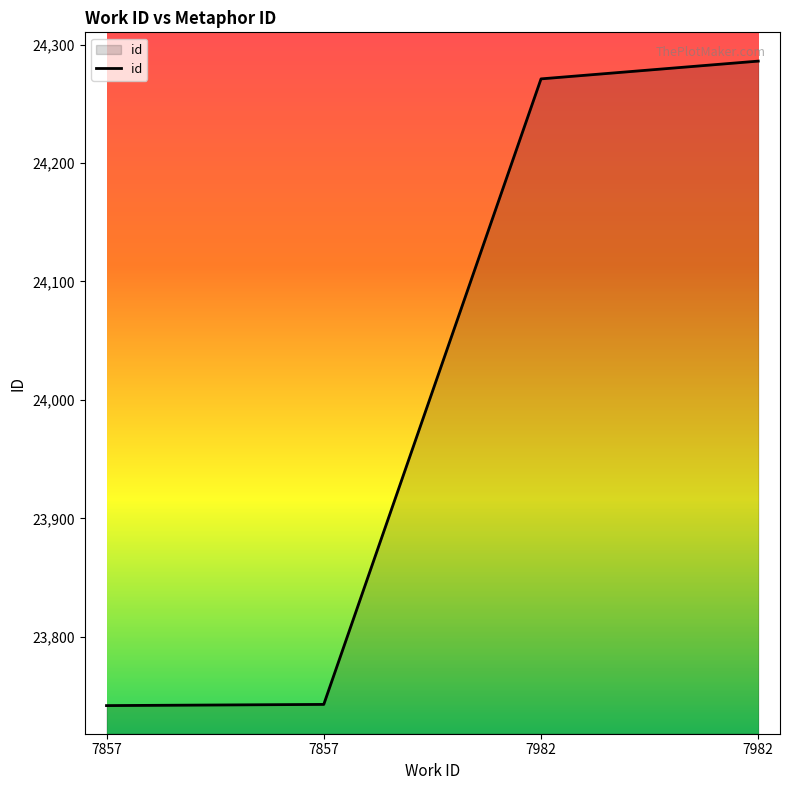

Reading left to right, what are all the values shown in this chart?

23742	23743	24271	24286